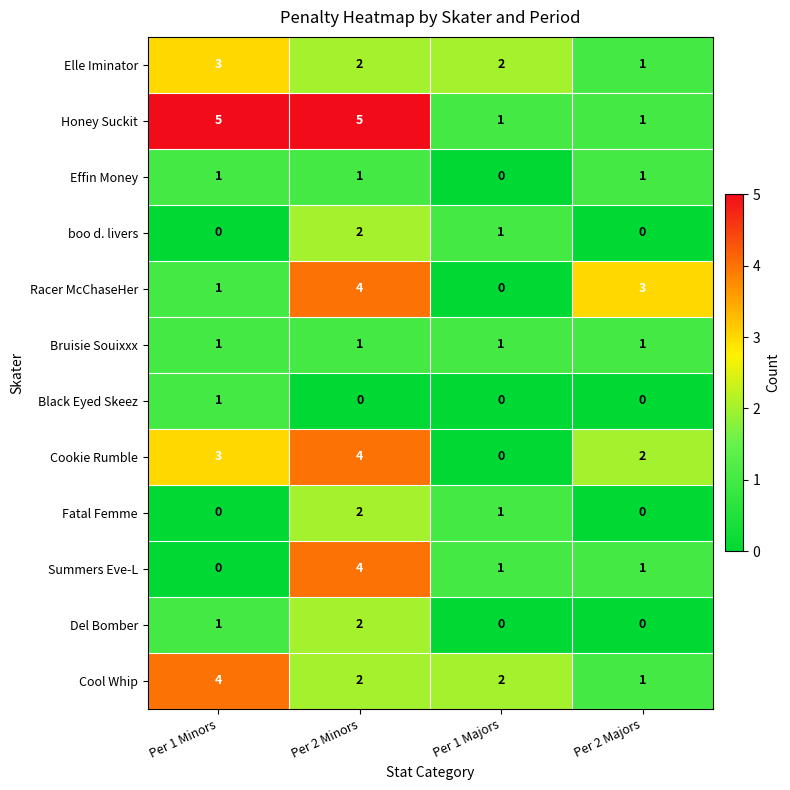

How many series are shown in this chart?

12